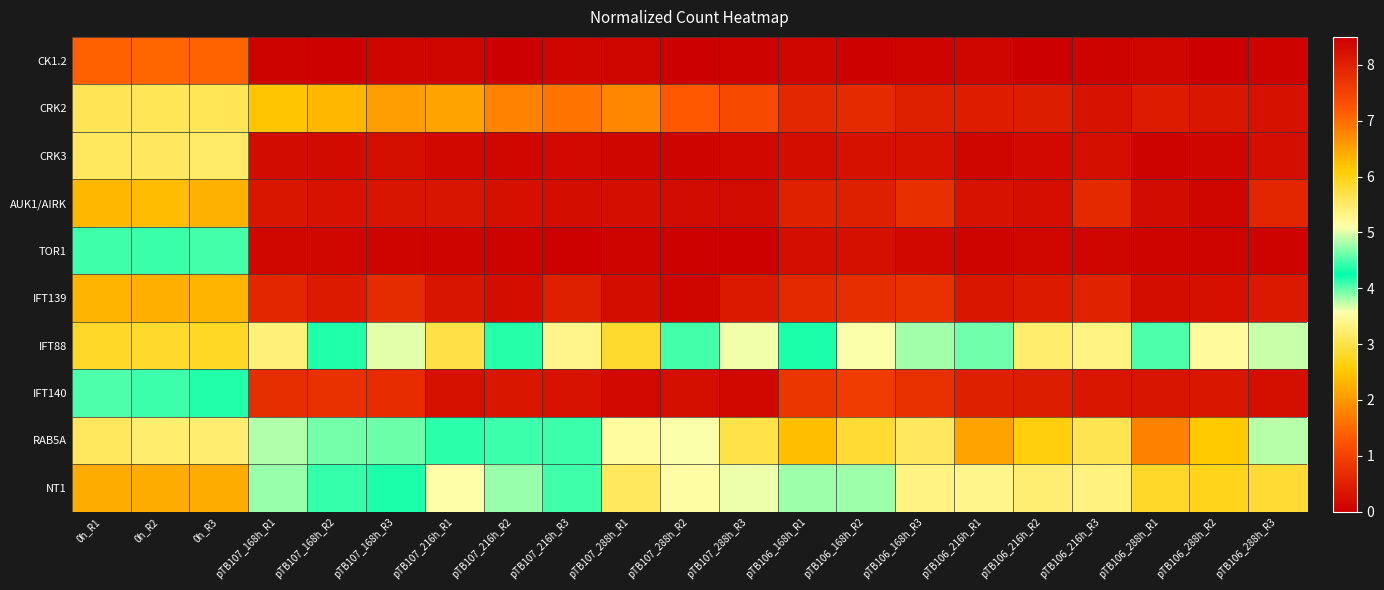

Reading right to left, extract all data points from this chart.

CK1.2: pTB106_288h_R3=0.1	pTB106_288h_R2=0.0	pTB106_288h_R1=0.1	pTB106_216h_R3=0.1	pTB106_216h_R2=0.0	pTB106_216h_R1=0.1	pTB106_168h_R3=0.1	pTB106_168h_R2=0.0	pTB106_168h_R1=0.1	pTB107_288h_R3=0.1	pTB107_288h_R2=0.0	pTB107_288h_R1=0.1	pTB107_216h_R3=0.1	pTB107_216h_R2=0.0	pTB107_216h_R1=0.1	pTB107_168h_R3=0.1	pTB107_168h_R2=0.0	pTB107_168h_R1=0.1	0h_R3=1.4	0h_R2=1.5	0h_R1=1.4
CRK2: pTB106_288h_R3=0.3	pTB106_288h_R2=0.3	pTB106_288h_R1=0.4	pTB106_216h_R3=0.3	pTB106_216h_R2=0.5	pTB106_216h_R1=0.4	pTB106_168h_R3=0.5	pTB106_168h_R2=0.6	pTB106_168h_R1=0.6	pTB107_288h_R3=1.1	pTB107_288h_R2=1.3	pTB107_288h_R1=1.8	pTB107_216h_R3=1.6	pTB107_216h_R2=1.8	pTB107_216h_R1=2.1	pTB107_168h_R3=2.1	pTB107_168h_R2=2.3	pTB107_168h_R1=2.5	0h_R3=3.1	0h_R2=3.1	0h_R1=3.1
CRK3: pTB106_288h_R3=0.2	pTB106_288h_R2=0.1	pTB106_288h_R1=0.1	pTB106_216h_R3=0.2	pTB106_216h_R2=0.2	pTB106_216h_R1=0.1	pTB106_168h_R3=0.3	pTB106_168h_R2=0.3	pTB106_168h_R1=0.2	pTB107_288h_R3=0.1	pTB107_288h_R2=0.1	pTB107_288h_R1=0.1	pTB107_216h_R3=0.2	pTB107_216h_R2=0.1	pTB107_216h_R1=0.1	pTB107_168h_R3=0.2	pTB107_168h_R2=0.2	pTB107_168h_R1=0.2	0h_R3=3.2	0h_R2=3.1	0h_R1=3.1
AUK1/AIRK: pTB106_288h_R3=0.6	pTB106_288h_R2=0.1	pTB106_288h_R1=0.2	pTB106_216h_R3=0.6	pTB106_216h_R2=0.2	pTB106_216h_R1=0.3	pTB106_168h_R3=0.7	pTB106_168h_R2=0.5	pTB106_168h_R1=0.5	pTB107_288h_R3=0.2	pTB107_288h_R2=0.2	pTB107_288h_R1=0.2	pTB107_216h_R3=0.2	pTB107_216h_R2=0.3	pTB107_216h_R1=0.3	pTB107_168h_R3=0.3	pTB107_168h_R2=0.3	pTB107_168h_R1=0.3	0h_R3=2.3	0h_R2=2.4	0h_R1=2.3
TOR1: pTB106_288h_R3=0.1	pTB106_288h_R2=0.1	pTB106_288h_R1=0.1	pTB106_216h_R3=0.1	pTB106_216h_R2=0.1	pTB106_216h_R1=0.1	pTB106_168h_R3=0.1	pTB106_168h_R2=0.3	pTB106_168h_R1=0.2	pTB107_288h_R3=0.0	pTB107_288h_R2=0.0	pTB107_288h_R1=0.1	pTB107_216h_R3=0.0	pTB107_216h_R2=0.1	pTB107_216h_R1=0.1	pTB107_168h_R3=0.1	pTB107_168h_R2=0.1	pTB107_168h_R1=0.1	0h_R3=4.5	0h_R2=4.4	0h_R1=4.5
IFT139: pTB106_288h_R3=0.4	pTB106_288h_R2=0.3	pTB106_288h_R1=0.2	pTB106_216h_R3=0.5	pTB106_216h_R2=0.4	pTB106_216h_R1=0.4	pTB106_168h_R3=0.8	pTB106_168h_R2=0.7	pTB106_168h_R1=0.6	pTB107_288h_R3=0.4	pTB107_288h_R2=0.1	pTB107_288h_R1=0.2	pTB107_216h_R3=0.5	pTB107_216h_R2=0.2	pTB107_216h_R1=0.3	pTB107_168h_R3=0.7	pTB107_168h_R2=0.4	pTB107_168h_R1=0.6	0h_R3=2.3	0h_R2=2.3	0h_R1=2.3
IFT88: pTB106_288h_R3=4.9	pTB106_288h_R2=5.2	pTB106_288h_R1=4.5	pTB106_216h_R3=5.3	pTB106_216h_R2=5.4	pTB106_216h_R1=4.6	pTB106_168h_R3=4.8	pTB106_168h_R2=5.1	pTB106_168h_R1=4.3	pTB107_288h_R3=5.1	pTB107_288h_R2=4.5	pTB107_288h_R1=5.8	pTB107_216h_R3=5.3	pTB107_216h_R2=4.4	pTB107_216h_R1=5.7	pTB107_168h_R3=5.0	pTB107_168h_R2=4.4	pTB107_168h_R1=5.4	0h_R3=2.8	0h_R2=2.8	0h_R1=2.8
IFT140: pTB106_288h_R3=0.2	pTB106_288h_R2=0.4	pTB106_288h_R1=0.3	pTB106_216h_R3=0.4	pTB106_216h_R2=0.5	pTB106_216h_R1=0.5	pTB106_168h_R3=0.8	pTB106_168h_R2=0.9	pTB106_168h_R1=0.8	pTB107_288h_R3=0.1	pTB107_288h_R2=0.2	pTB107_288h_R1=0.2	pTB107_216h_R3=0.3	pTB107_216h_R2=0.3	pTB107_216h_R1=0.3	pTB107_168h_R3=0.7	pTB107_168h_R2=0.8	pTB107_168h_R1=0.7	0h_R3=4.2	0h_R2=4.1	0h_R1=4.0
RAB5A: pTB106_288h_R3=3.8	pTB106_288h_R2=2.6	pTB106_288h_R1=1.8	pTB106_216h_R3=3.0	pTB106_216h_R2=2.6	pTB106_216h_R1=2.1	pTB106_168h_R3=3.1	pTB106_168h_R2=2.9	pTB106_168h_R1=2.4	pTB107_288h_R3=3.0	pTB107_288h_R2=3.6	pTB107_288h_R1=3.5	pTB107_216h_R3=4.1	pTB107_216h_R2=4.1	pTB107_216h_R1=4.4	pTB107_168h_R3=4.6	pTB107_168h_R2=4.6	pTB107_168h_R1=4.8	0h_R3=3.2	0h_R2=3.2	0h_R1=3.1
NT1: pTB106_288h_R3=5.8	pTB106_288h_R2=6.0	pTB106_288h_R1=5.9	pTB106_216h_R3=5.4	pTB106_216h_R2=5.4	pTB106_216h_R1=5.3	pTB106_168h_R3=5.3	pTB106_168h_R2=4.8	pTB106_168h_R1=4.8	pTB107_288h_R3=5.0	pTB107_288h_R2=5.1	pTB107_288h_R1=5.5	pTB107_216h_R3=4.5	pTB107_216h_R2=4.8	pTB107_216h_R1=5.1	pTB107_168h_R3=4.2	pTB107_168h_R2=4.4	pTB107_168h_R1=4.8	0h_R3=2.2	0h_R2=2.2	0h_R1=2.2